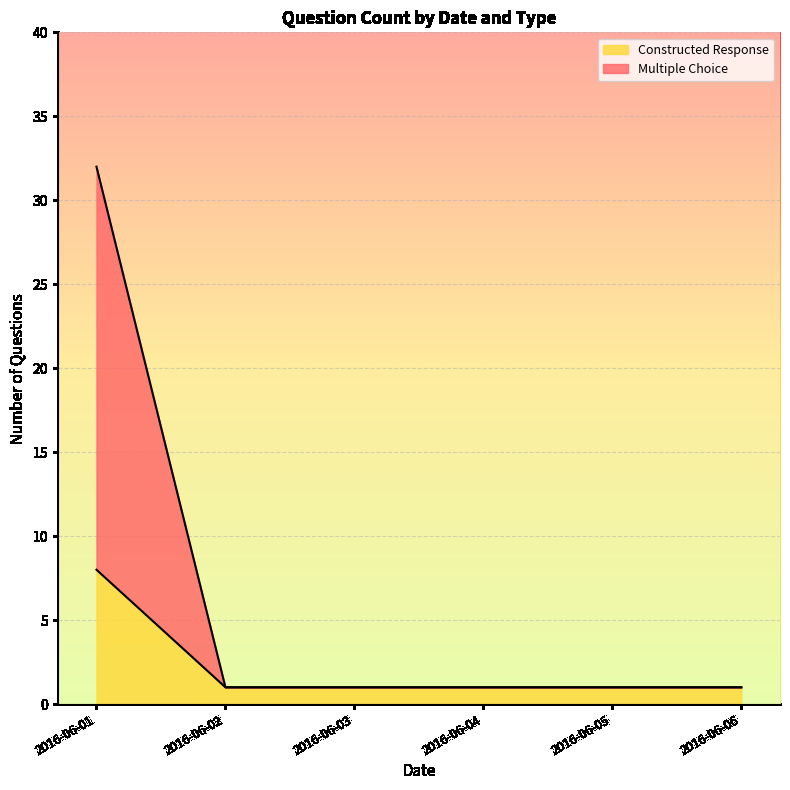

True or false: Constructed Response and Multiple Choice cross at least once.

False